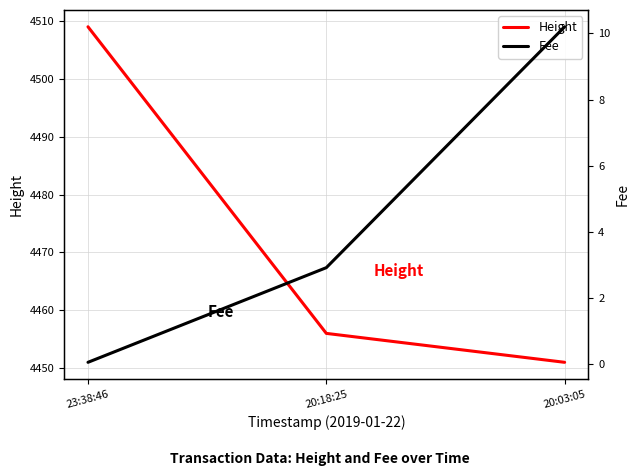

What is the sum of all Fee values?

13.2